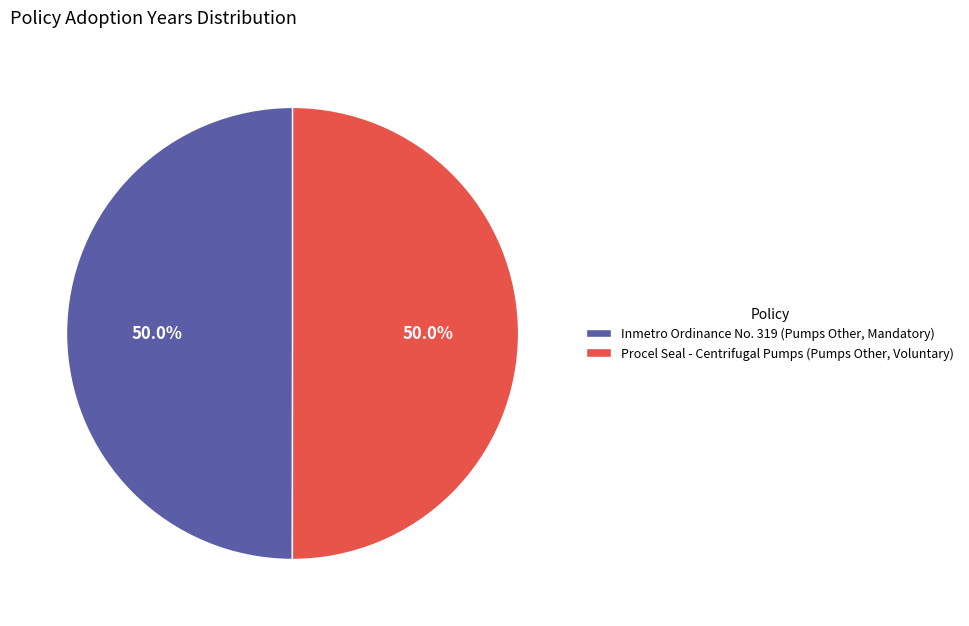

What percentage do Inmetro Ordinance No. 319 (Pumps Other, Mandatory) and Procel Seal - Centrifugal Pumps (Pumps Other, Voluntary) together represent?

100.0%